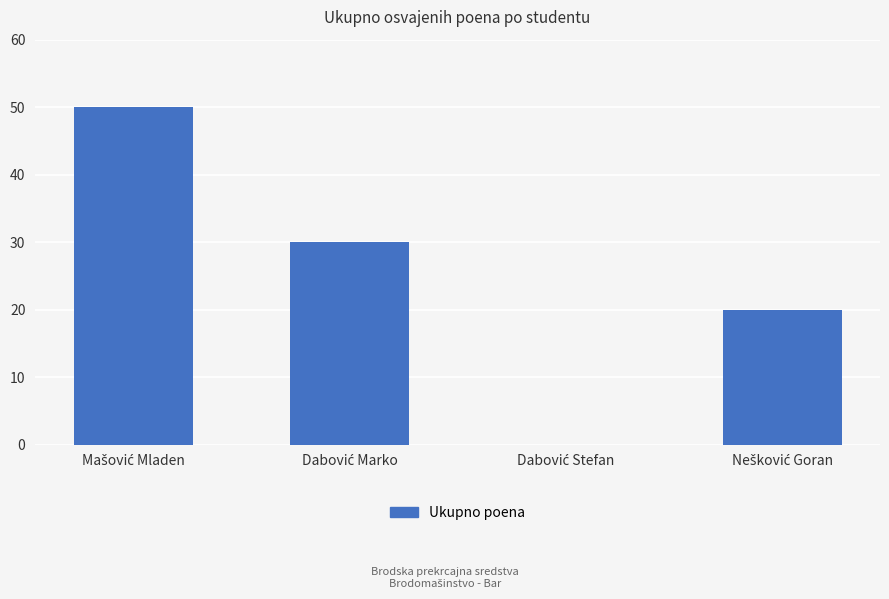

What is the maximum value shown in the chart?

50